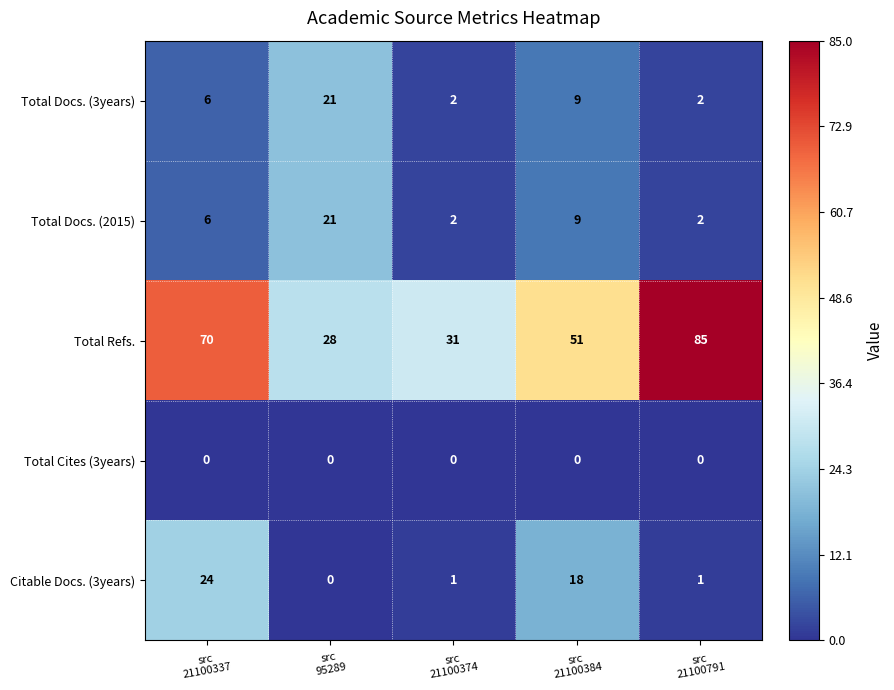

What is the total value across all series at src
21100337?

106